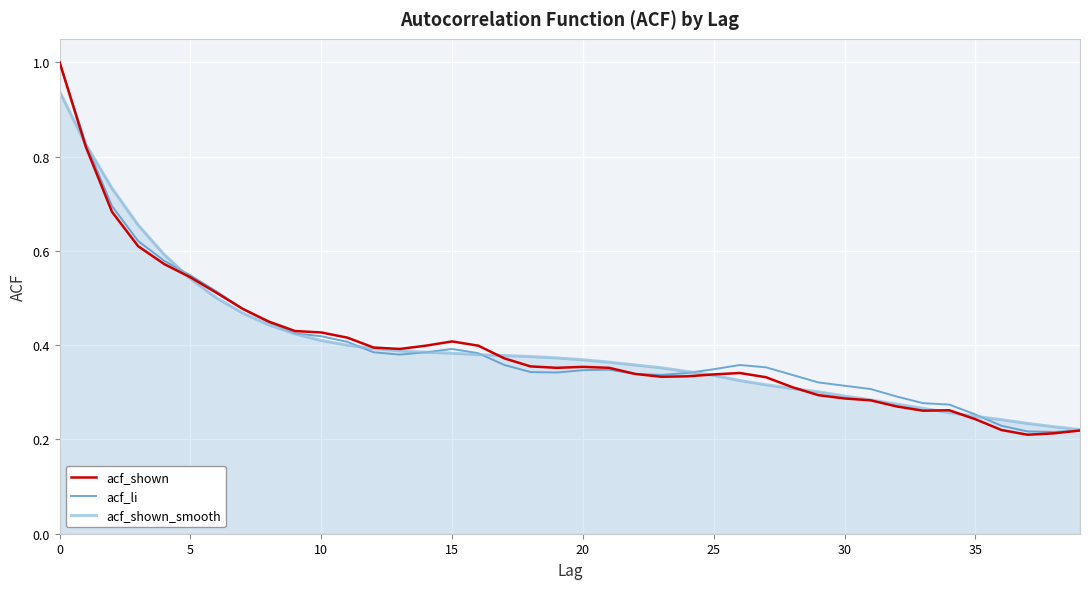

What is the highest value of the acf_li series?

1.0